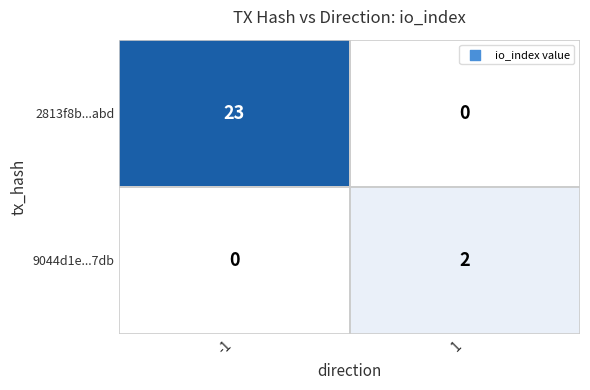

What is the approximate value of 2813f8b...abd at -1, to the nearest 5?

25